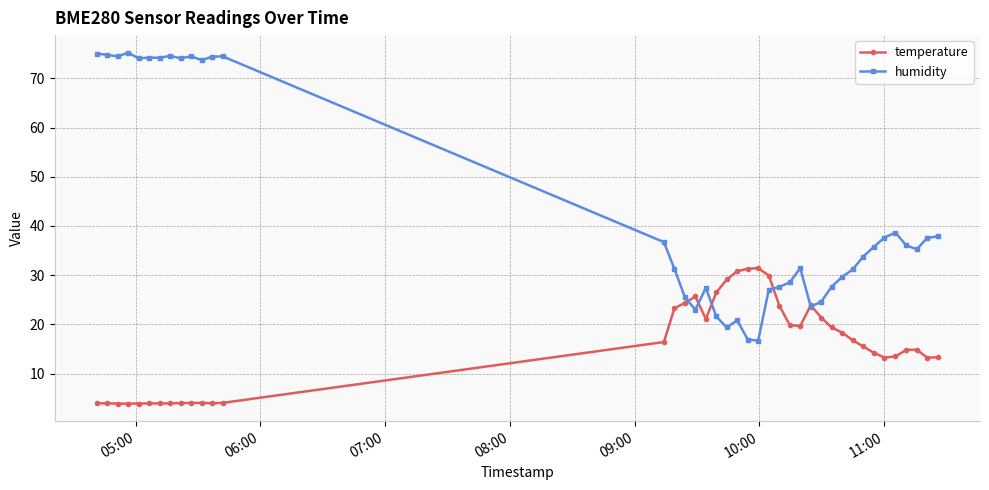

What is the highest value of the humidity series?

75.2